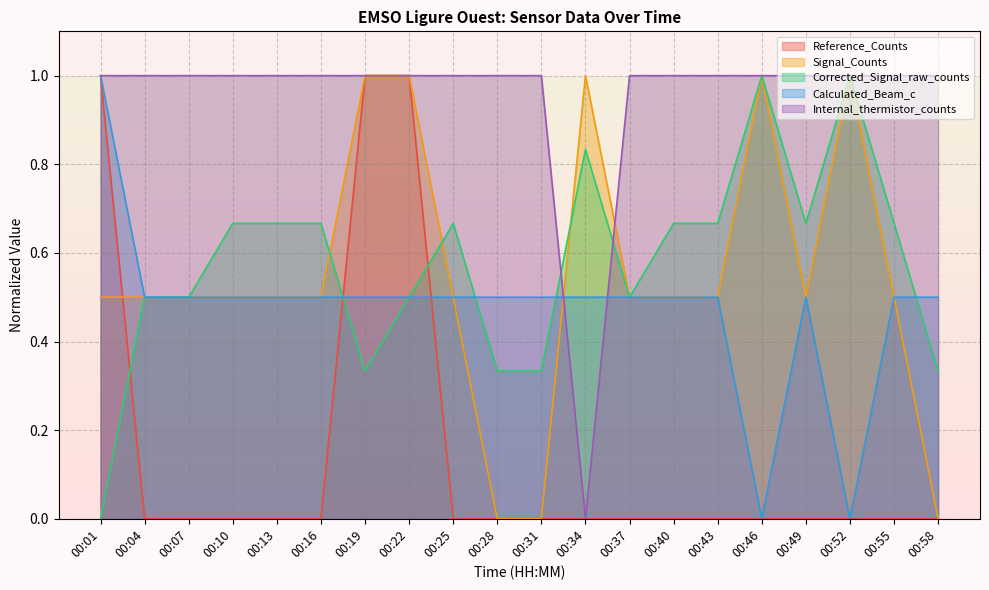

How many interior local peaks does the Calculated_Beam_c series have?

1